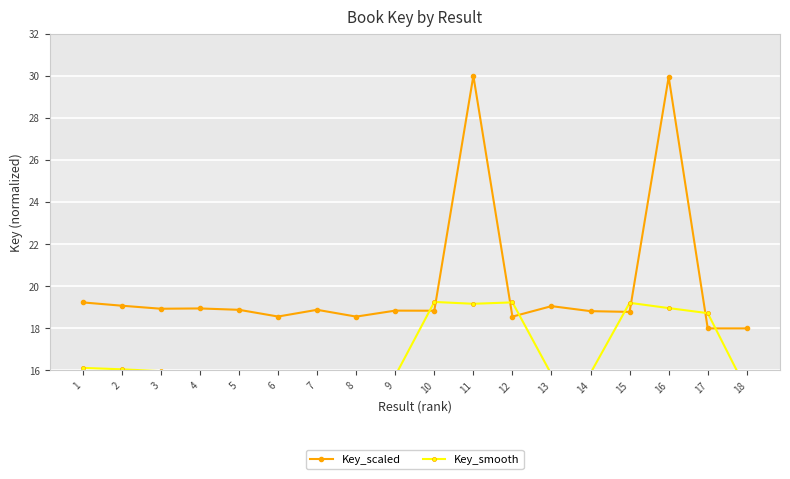

After their last crossing, which series has the higher values: Key_smooth or Key_scaled?

Key_scaled